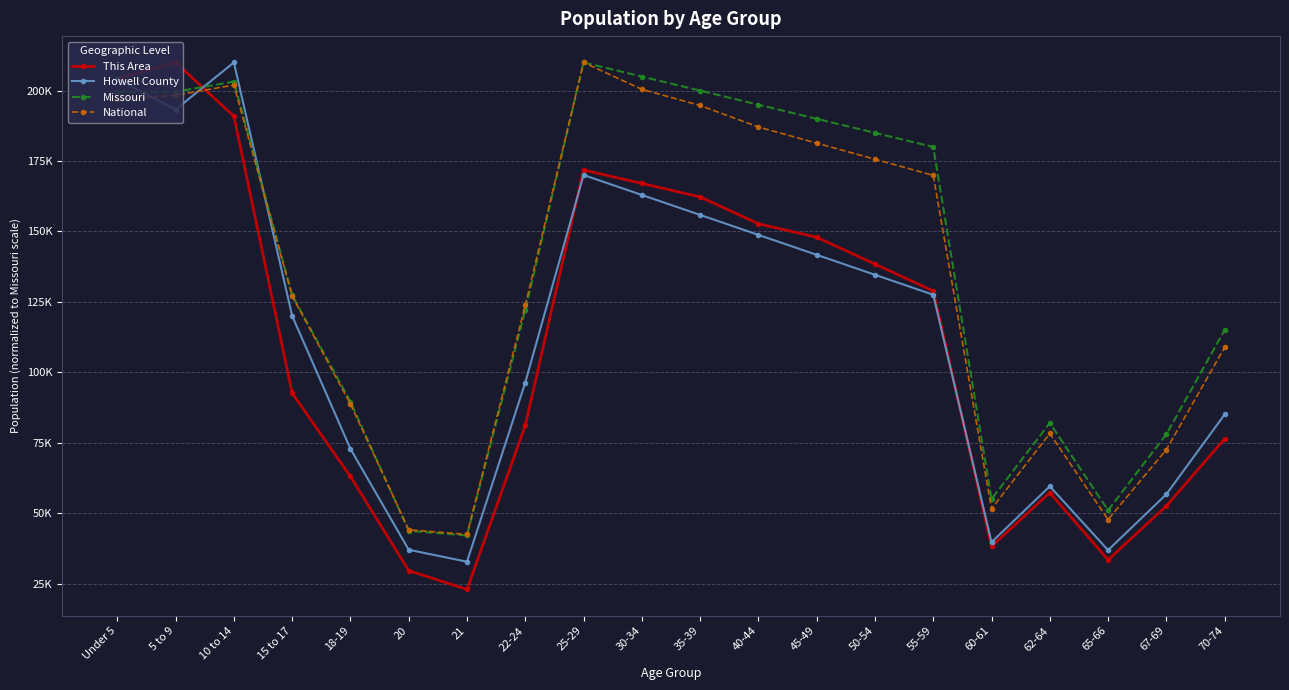

Which series has the largest range (max minus min)?

This Area